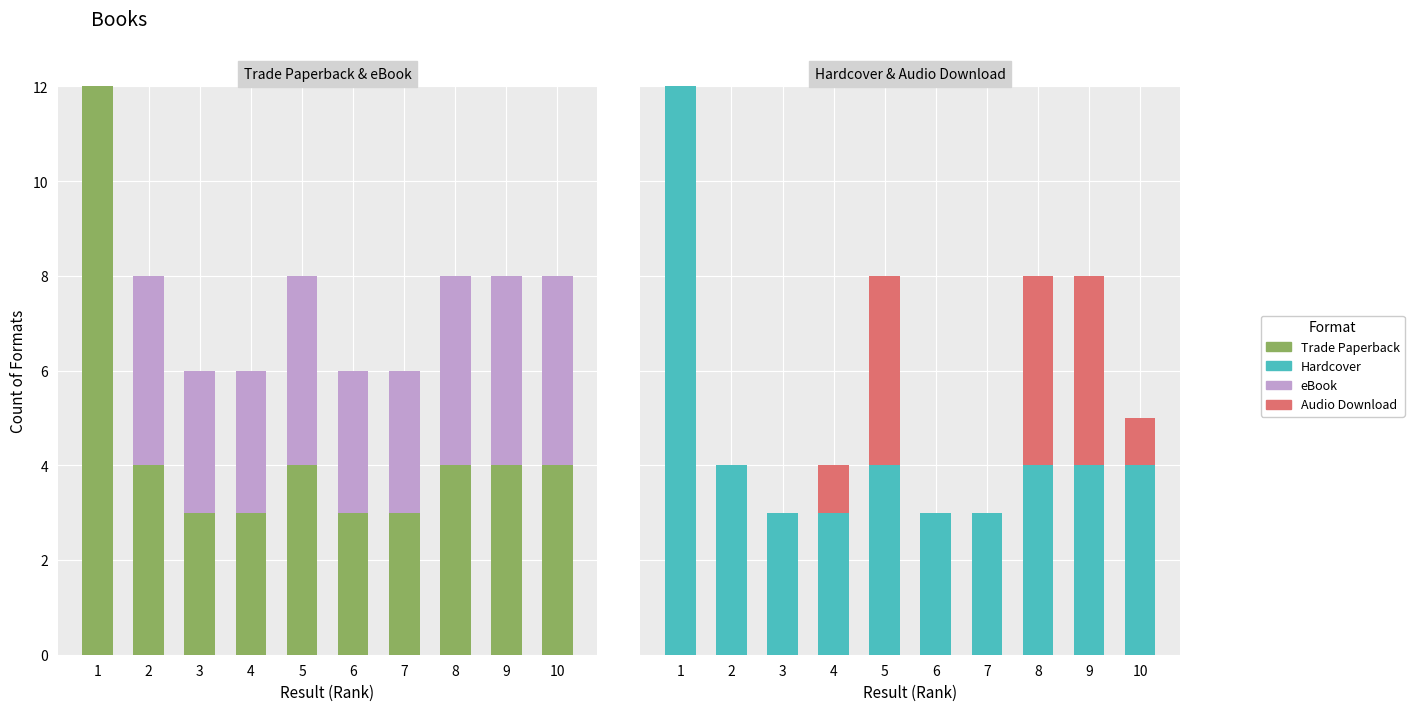

What are all the series names shown in the legend?

Trade Paperback, eBook, Hardcover, Audio Download